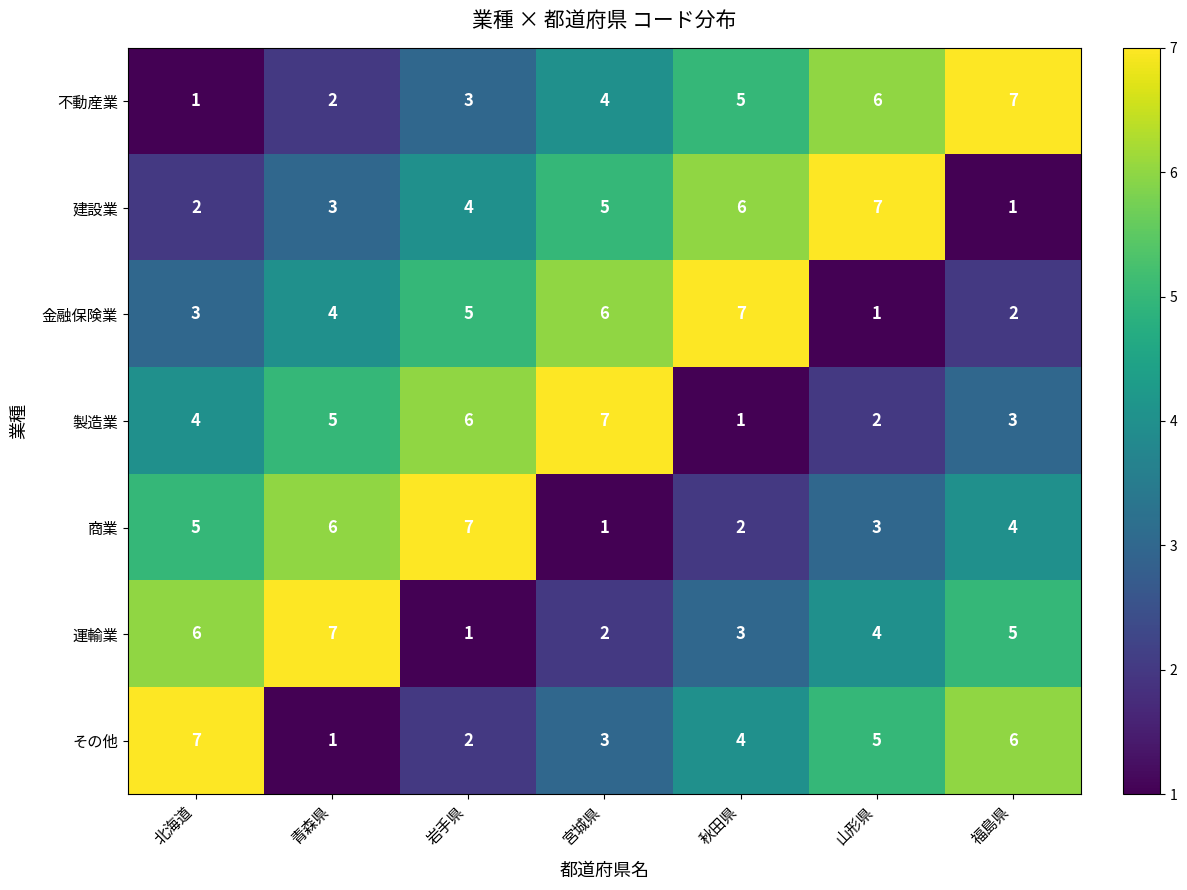

How many 商業 values are between 2 and 6?

5